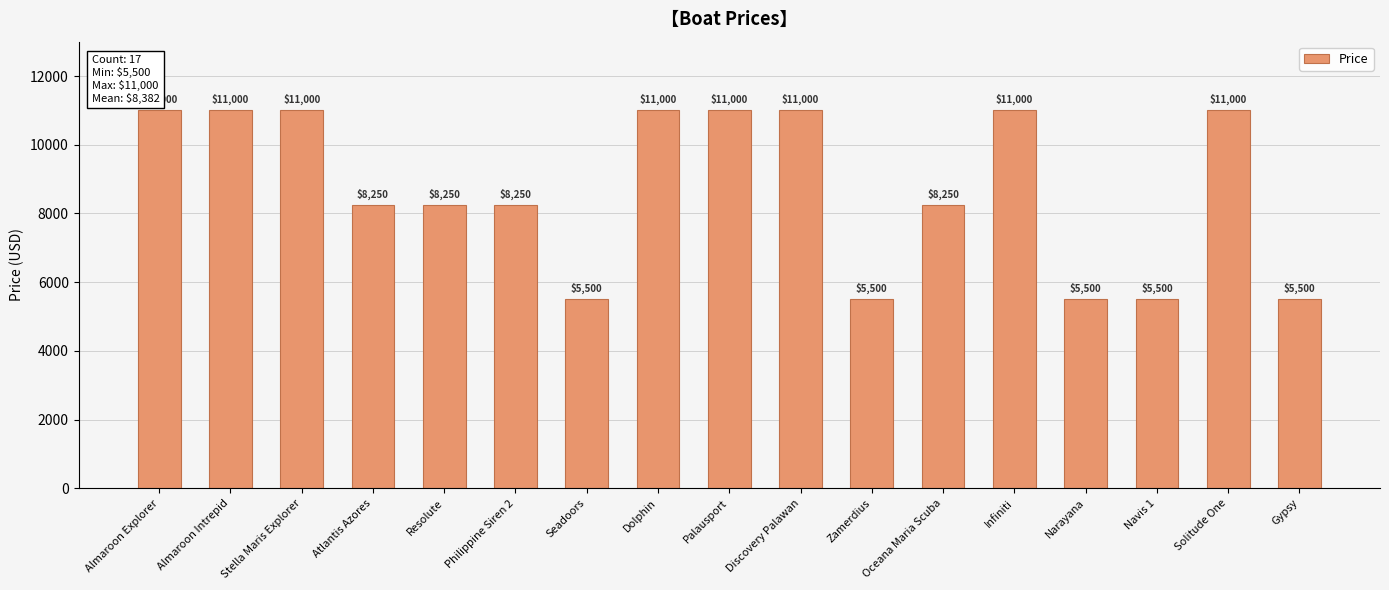

How many data points does each series have?

17